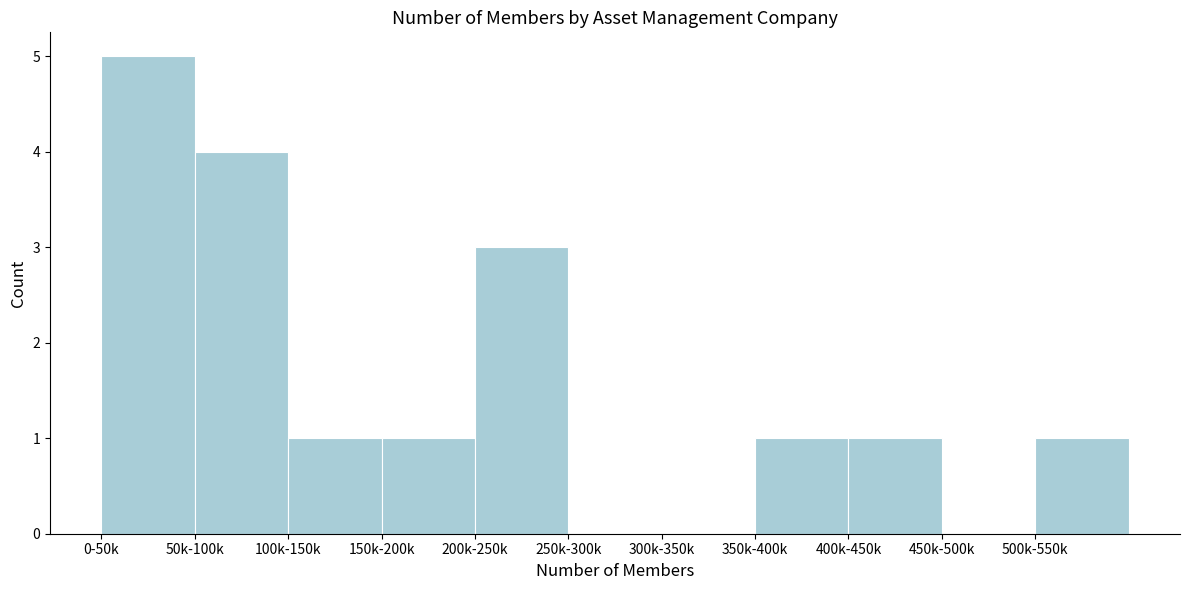

Reading left to right, what are all the values shown in this chart?

0-50k=5	50k-100k=4	100k-150k=1	150k-200k=1	200k-250k=3	250k-300k=0	300k-350k=0	350k-400k=1	400k-450k=1	450k-500k=0	500k-550k=1